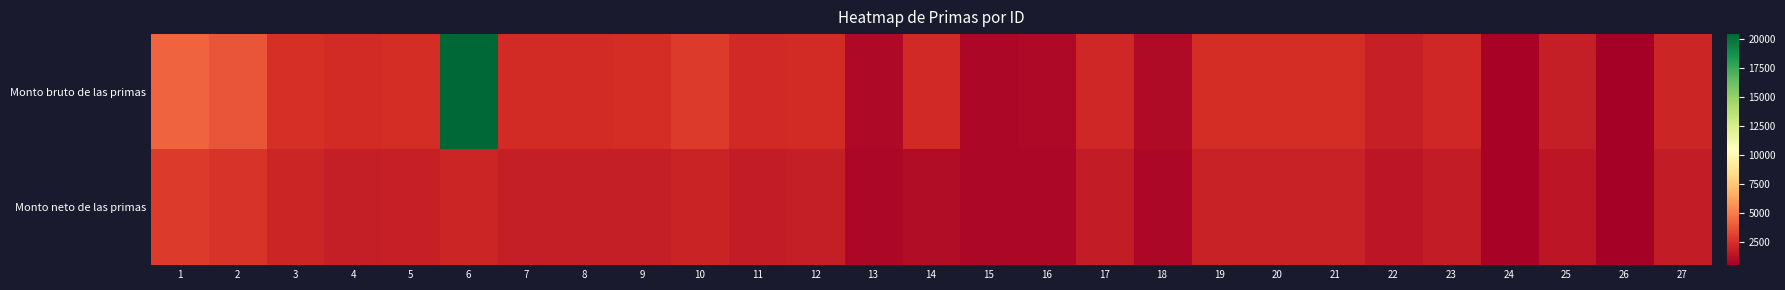

Which series changed the most between 21 and 25?

Monto bruto de las primas